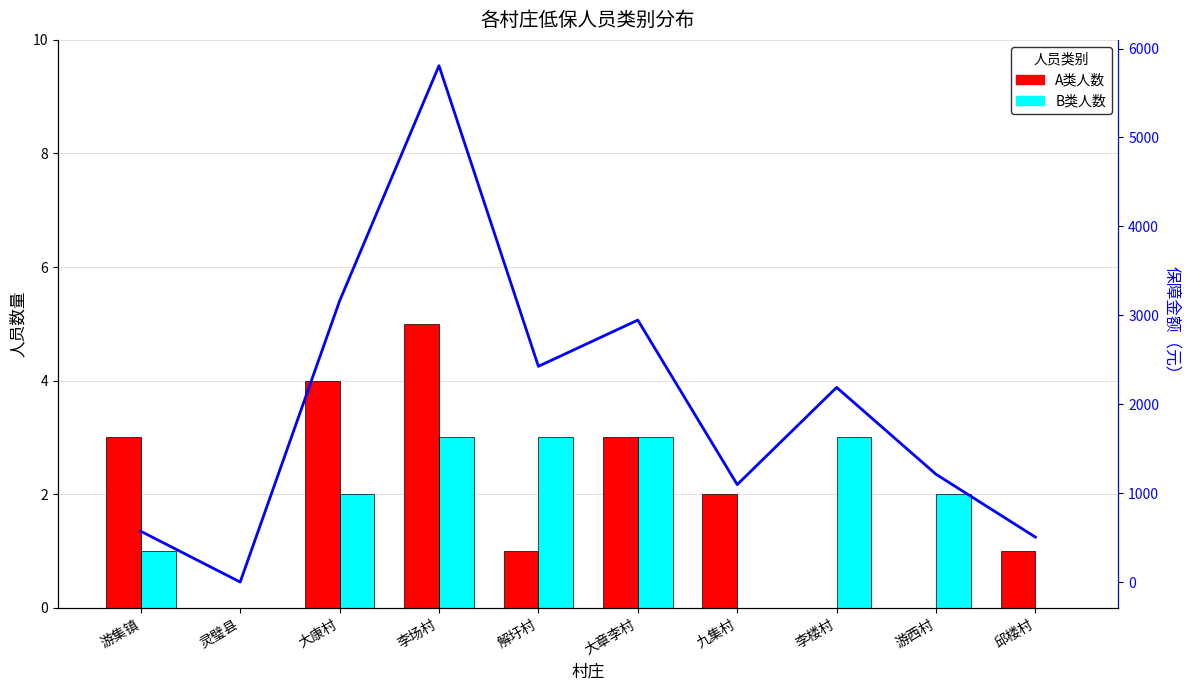

What are all the series names shown in the legend?

A类人数, B类人数, 保障金额